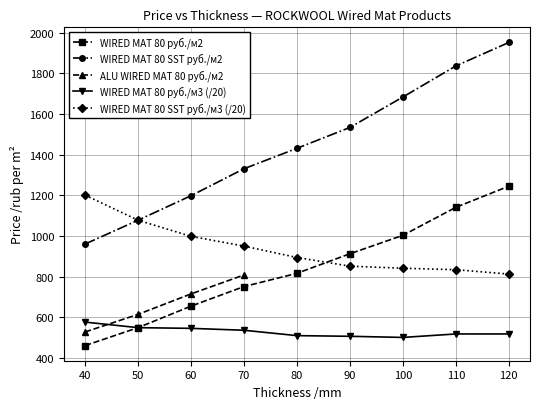

At how many categories does at least one series exceed 1273?

6